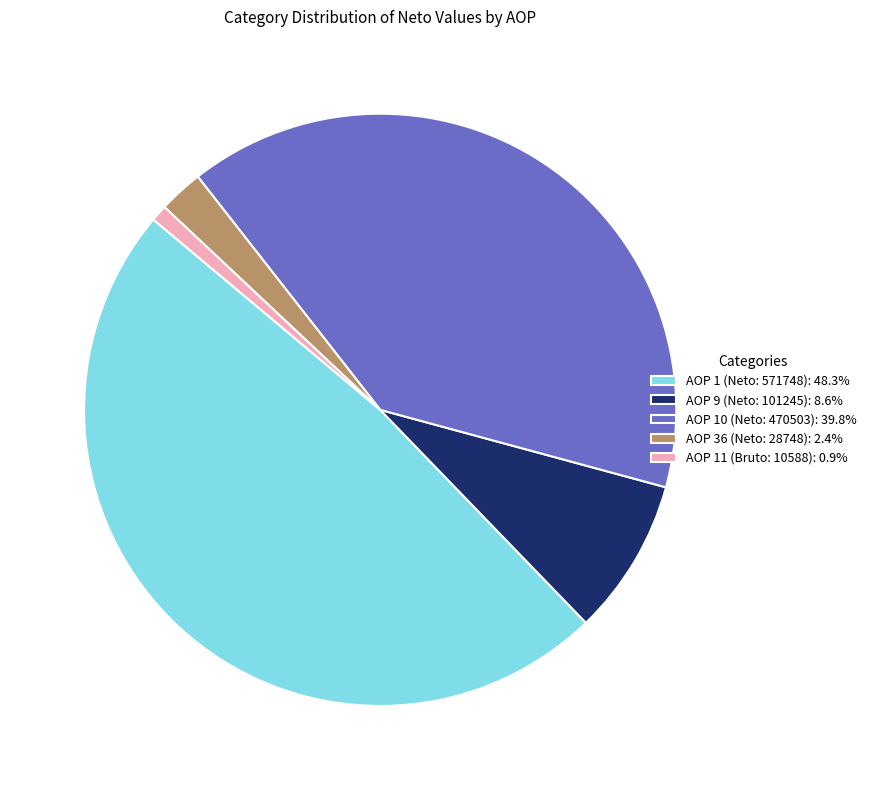

Is AOP 9 (Neto: 101245): 8.6% the majority of the pie?

No